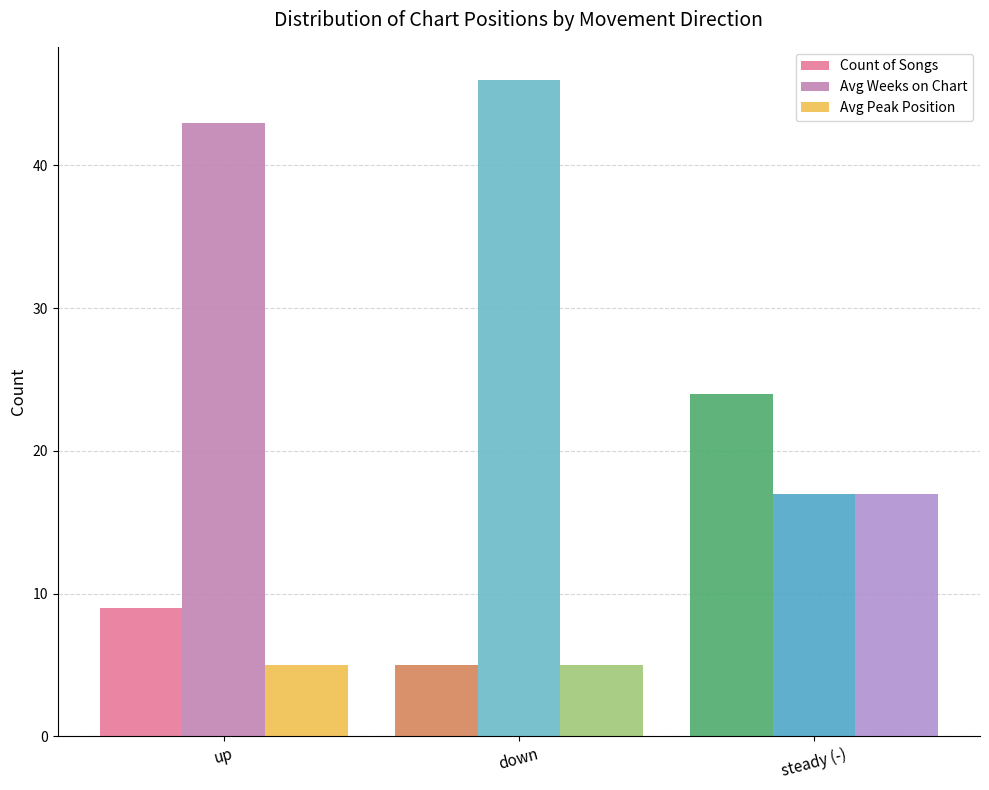

Count the number of categories in the chart.

3